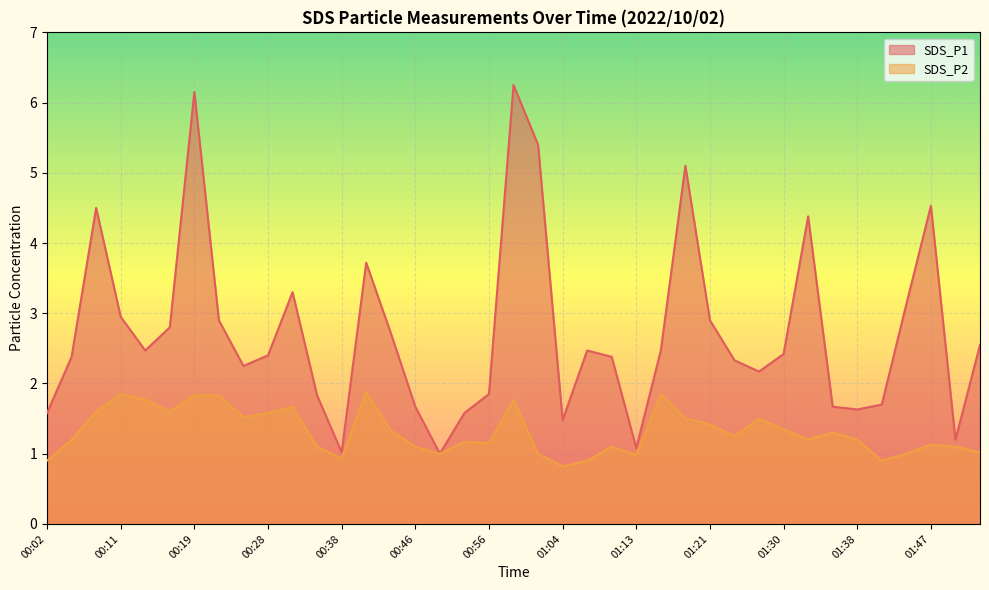

The SDS_P1 series shows 3.3 at 00:25. True or false?

False